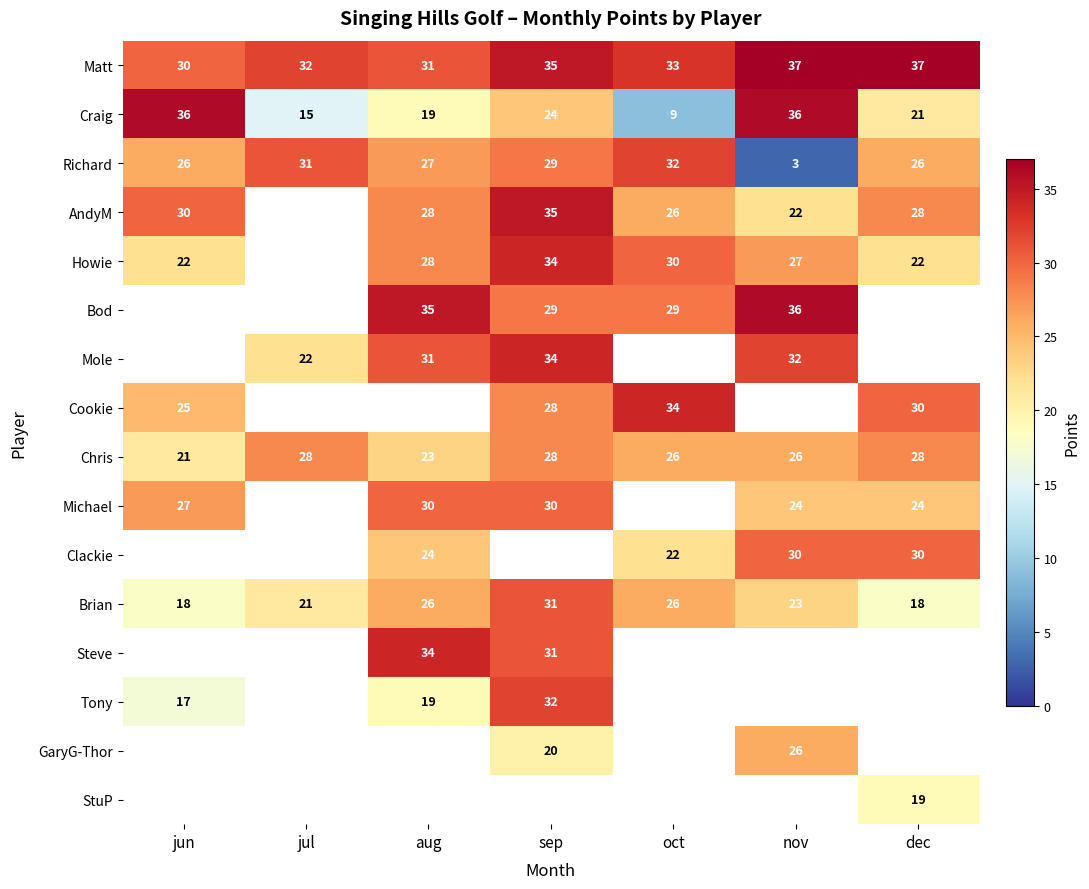

At how many categories does at least one series exceed 28?

7